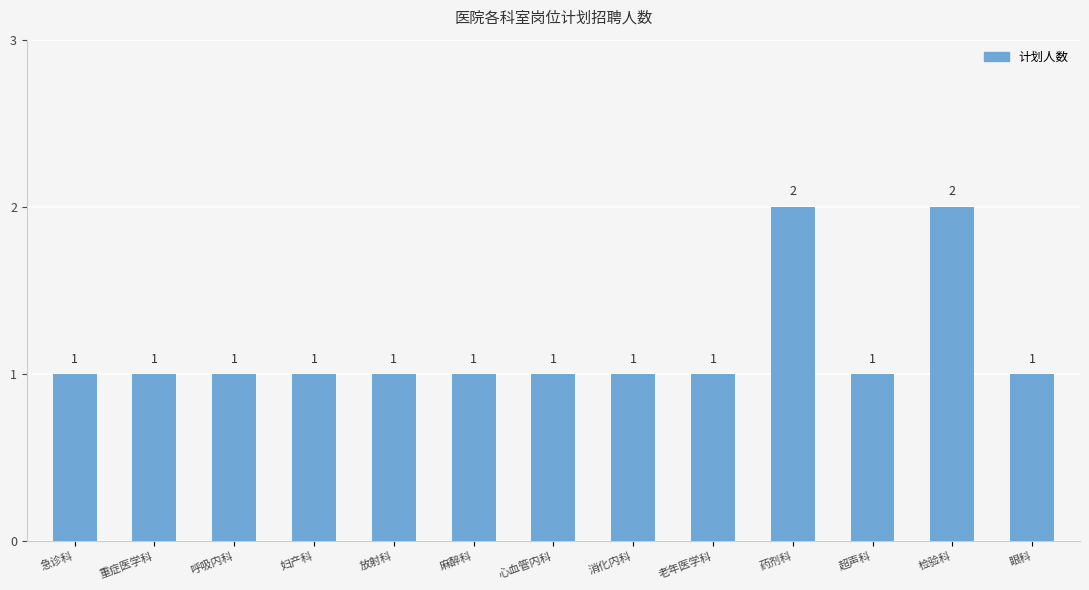

Approximately how many times larger is the value at 老年医学科 compared to 眼科?

1.0